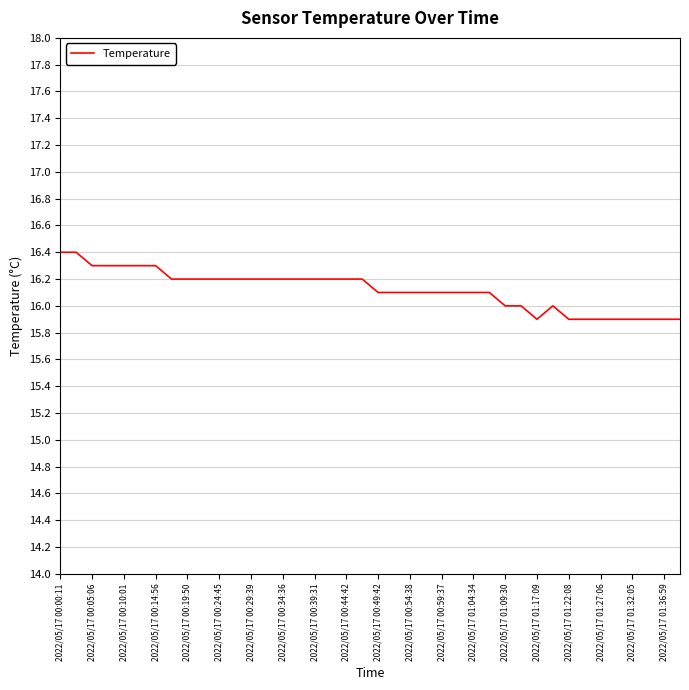

How many values are between 16 and 17?

31